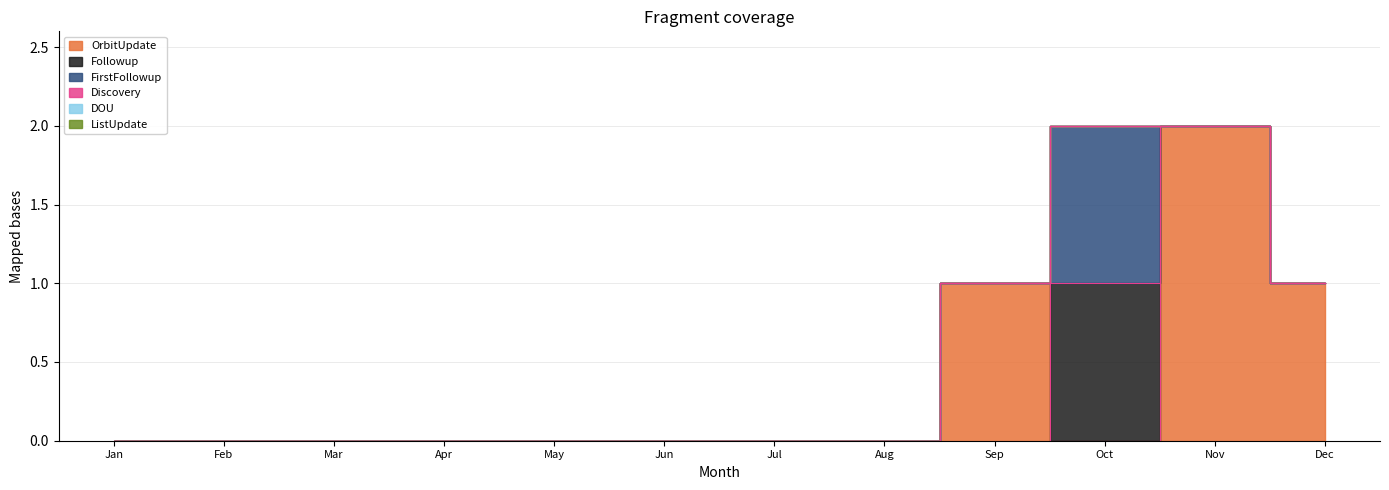

True or false: DOU and OrbitUpdate cross at least once.

False